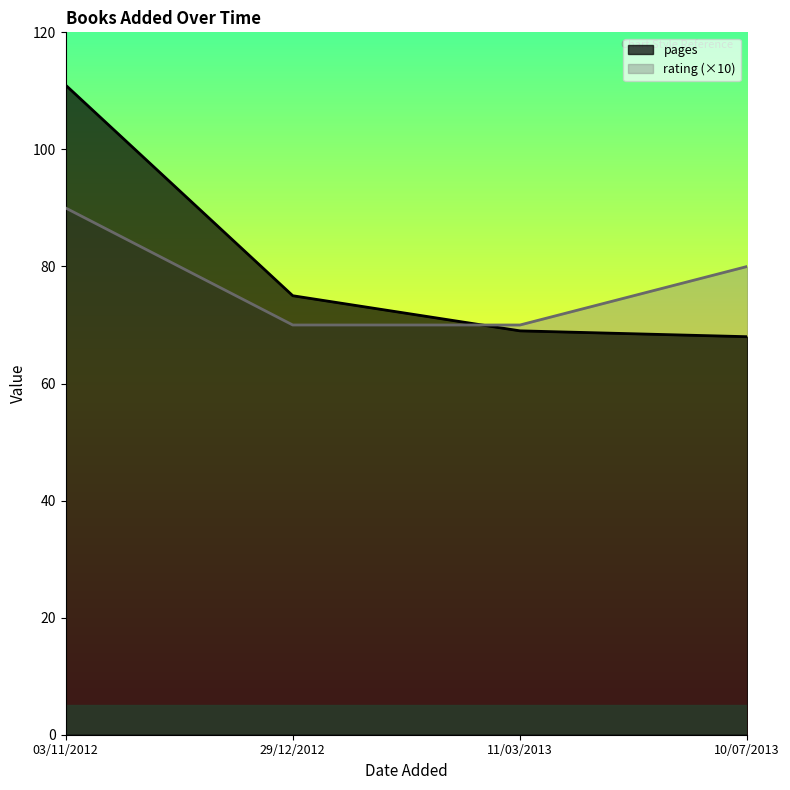

Does the chart display data point markers on the line(s)?

No